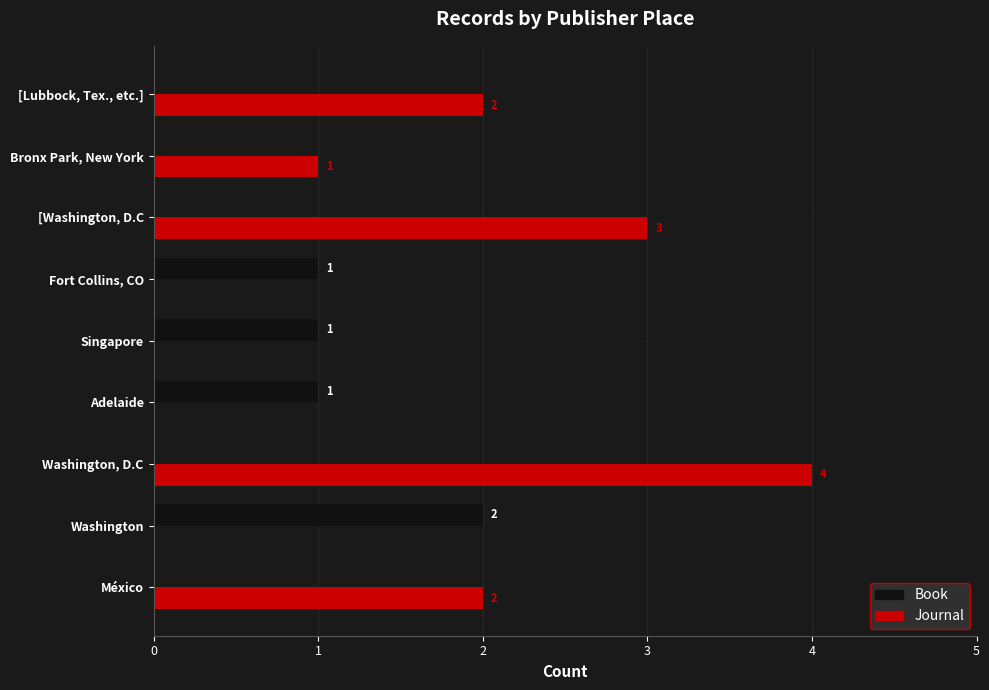

Is the value of Book at Fort Collins, CO greater than the value of Journal at Fort Collins, CO?

Yes